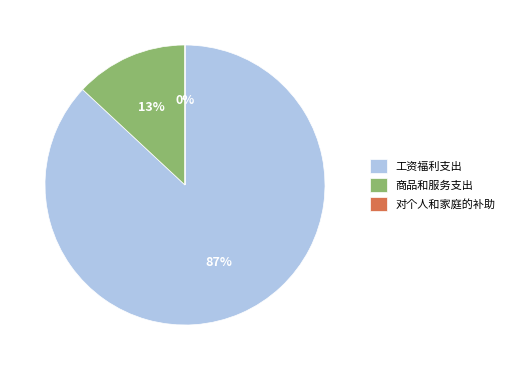

To the nearest percent, what is the difference between the largest and smallest slice percentages?

87%